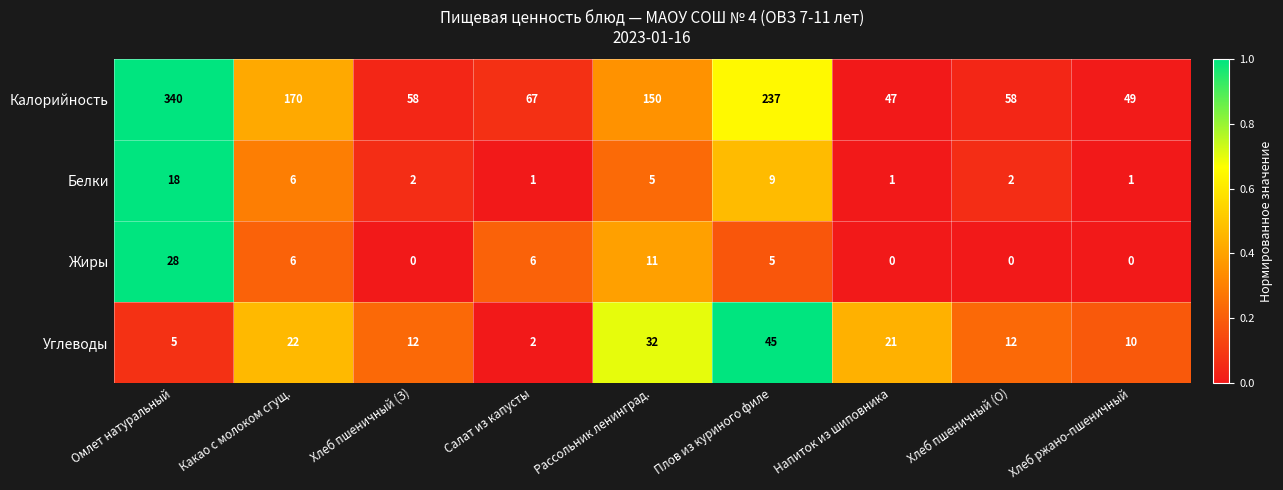

Which series has the largest total across all categories?

Калорийность